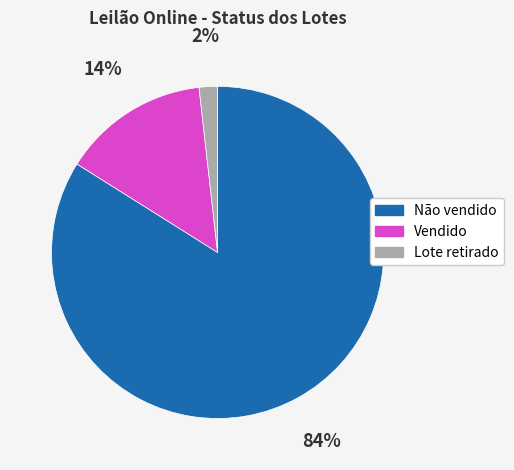

Is the sum of Lote retirado and Não vendido greater than half?

Yes